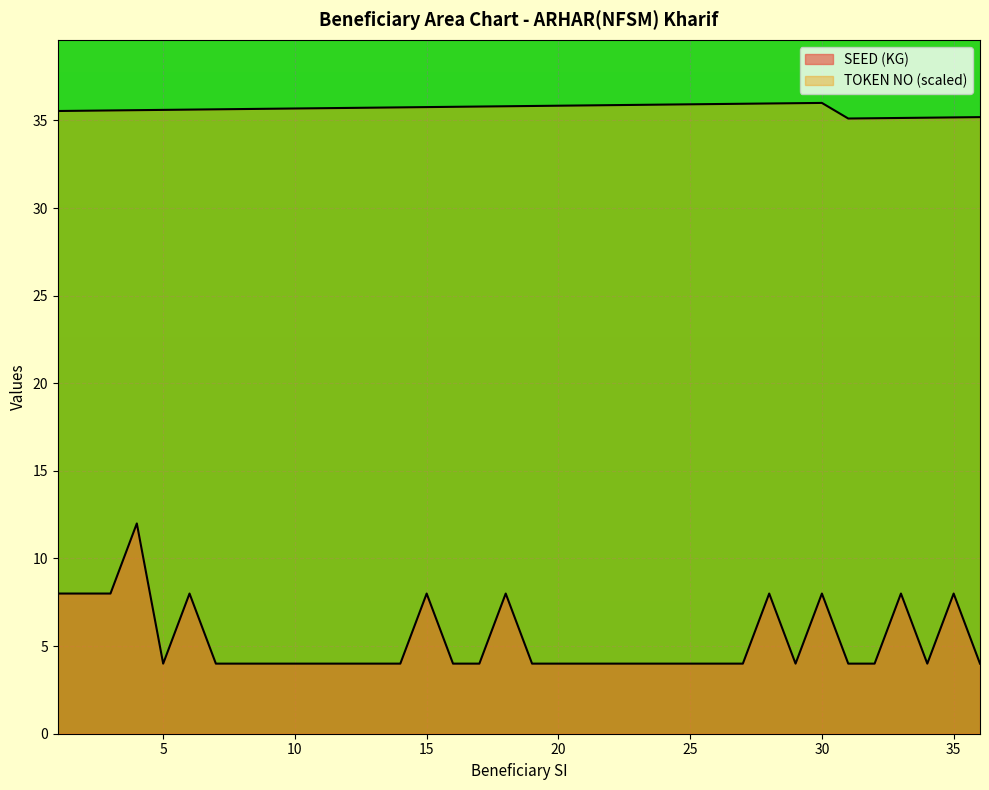

How many distinct data groups are displayed?

2